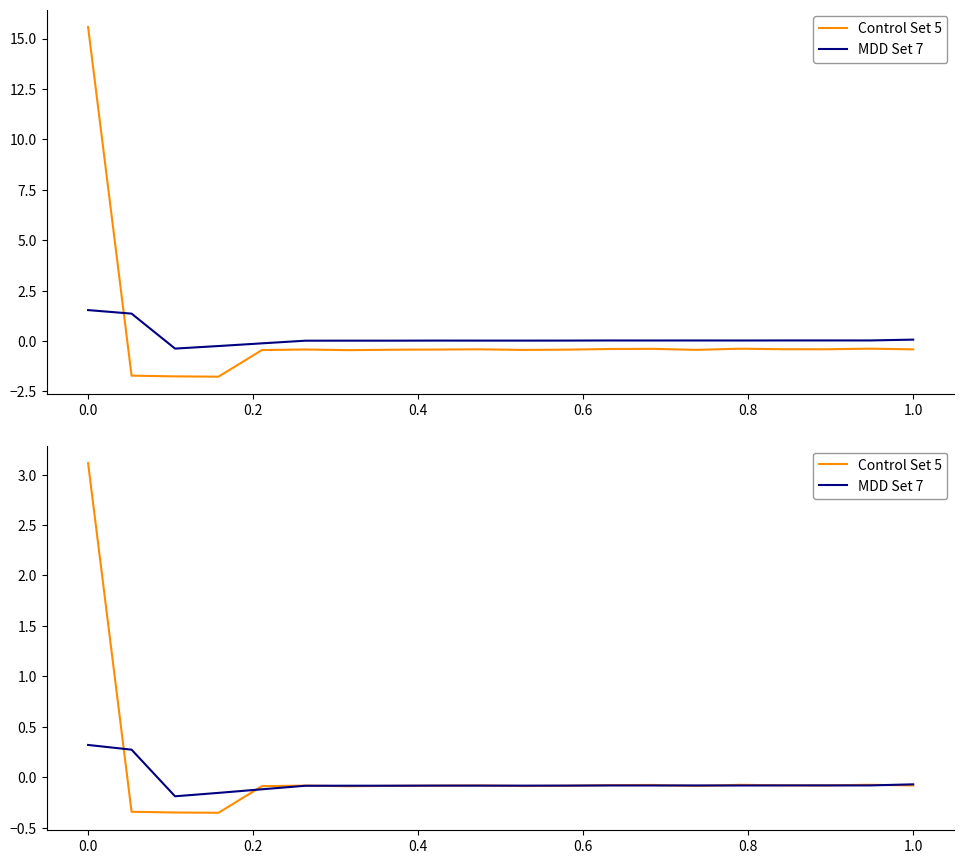

What are all the series names shown in the legend?

Control Set 5, MDD Set 7